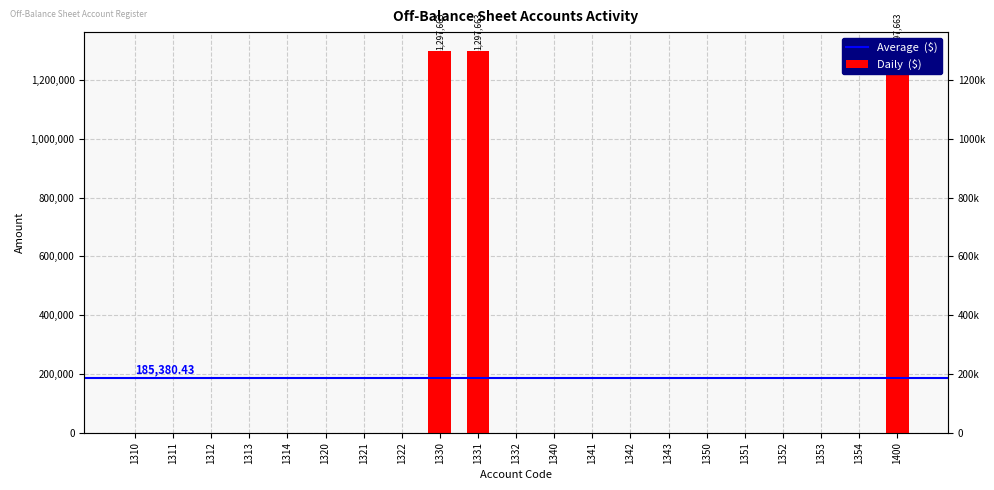

Reading left to right, list all the values displayed in this chart.

1310=0	1311=0	1312=0	1313=0	1314=0	1320=0	1321=0	1322=0	1330=1297663	1331=1297663	1332=0	1340=0	1341=0	1342=0	1343=0	1350=0	1351=0	1352=0	1353=0	1354=0	1400=1297663